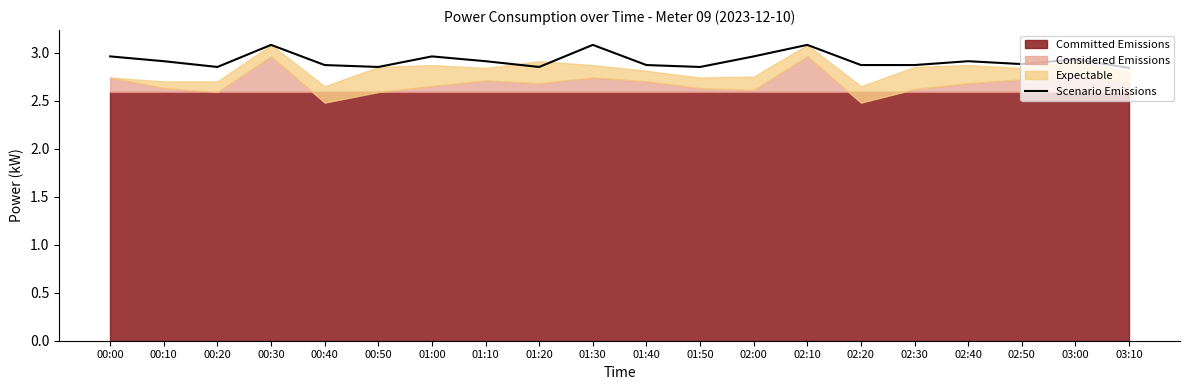

What position from the right is 00:40?

16